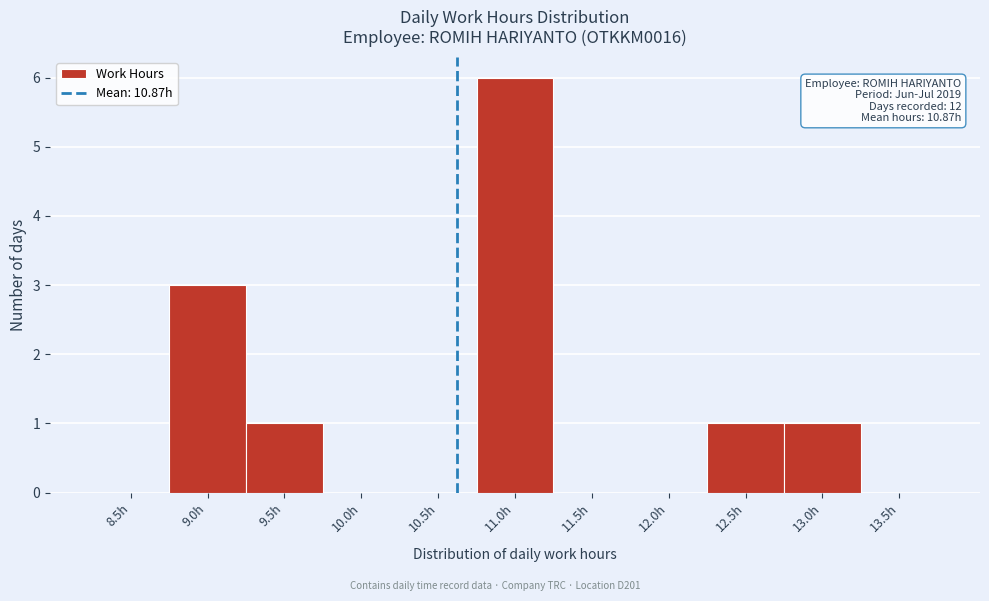

Reading right to left, transcribe all the data shown in this chart.

13.5h=0	13.0h=1	12.5h=1	12.0h=0	11.5h=0	11.0h=6	10.5h=0	10.0h=0	9.5h=1	9.0h=3	8.5h=0